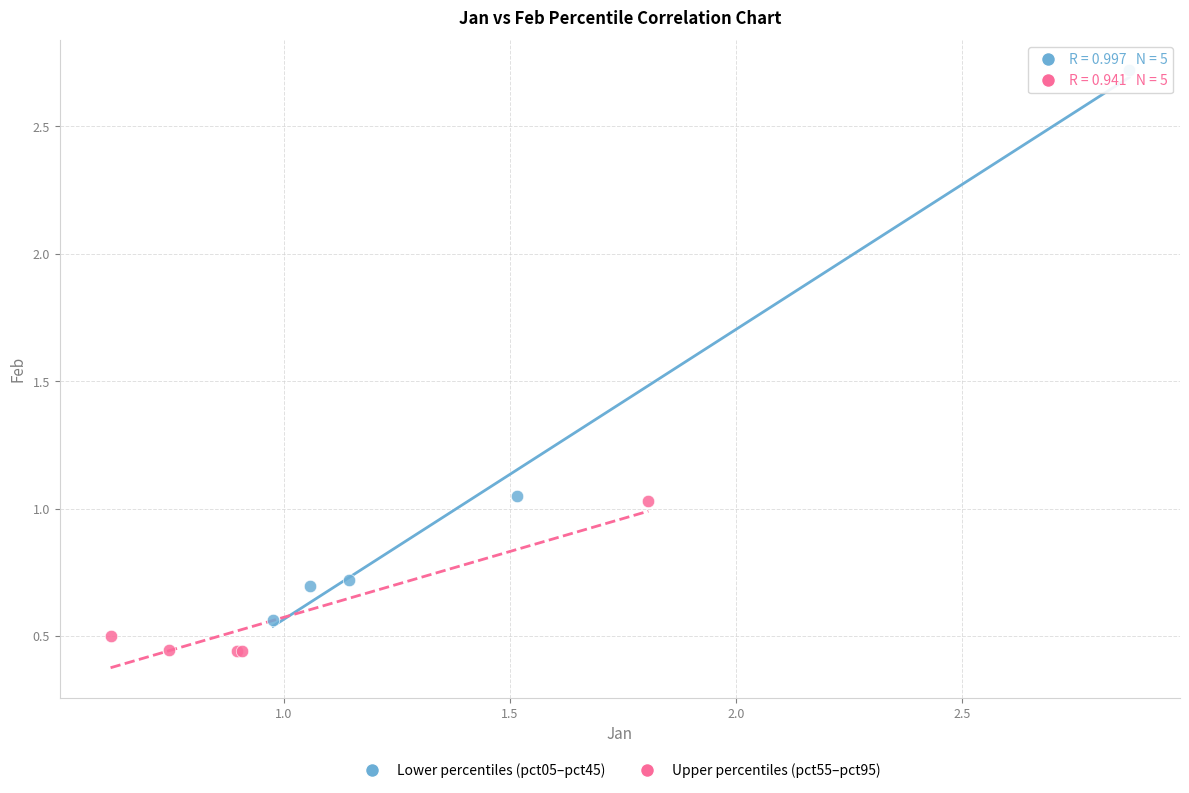

What are all the series names shown in the legend?

Lower percentiles (pct05–pct45), Upper percentiles (pct55–pct95)